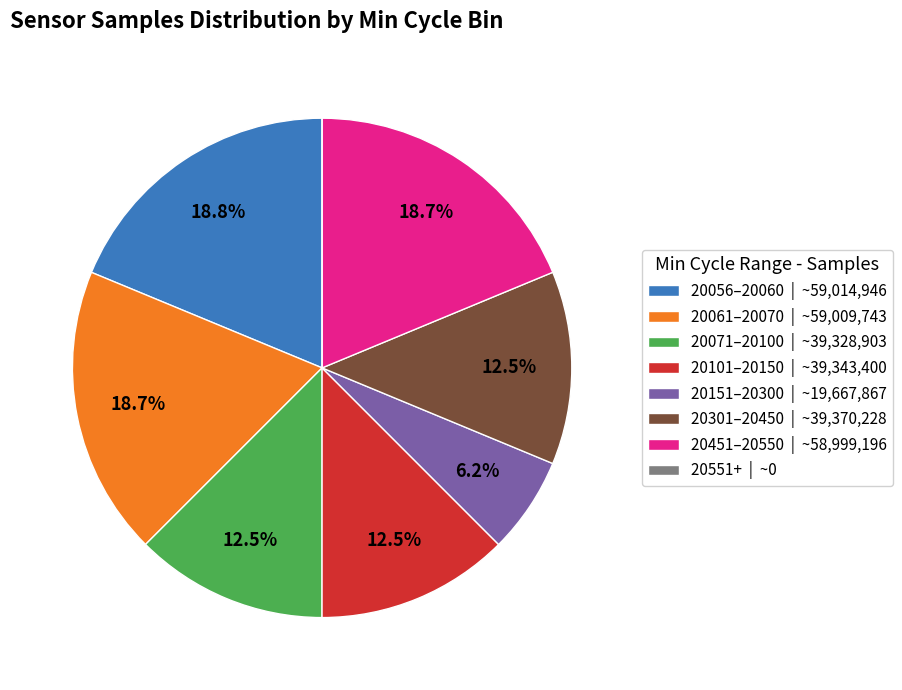

Is the sum of 20451–20550 | ~58,999,196 and 20101–20150 | ~39,343,400 greater than half?

No